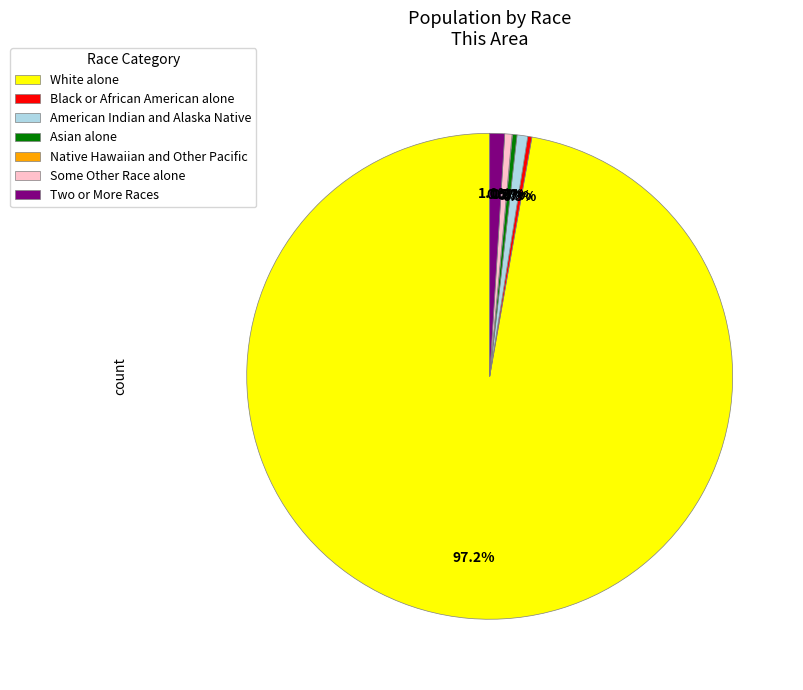

Combined, what portion of the pie is White alone and Black or African American alone?

97.5%